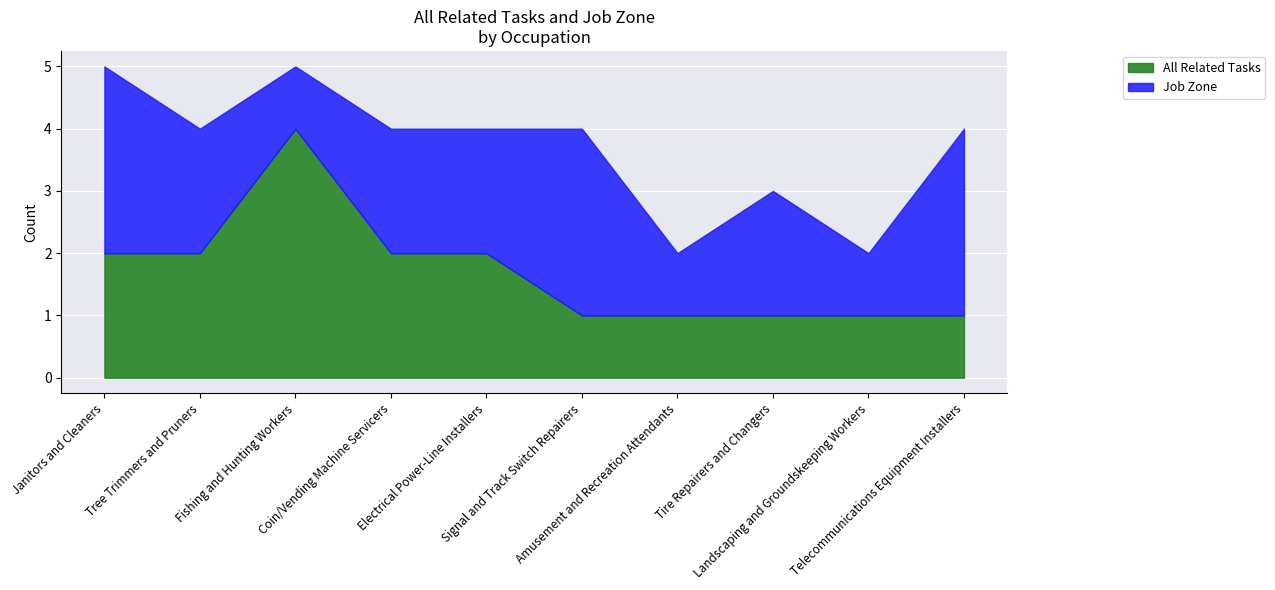

What is the minimum value shown in the chart?

1